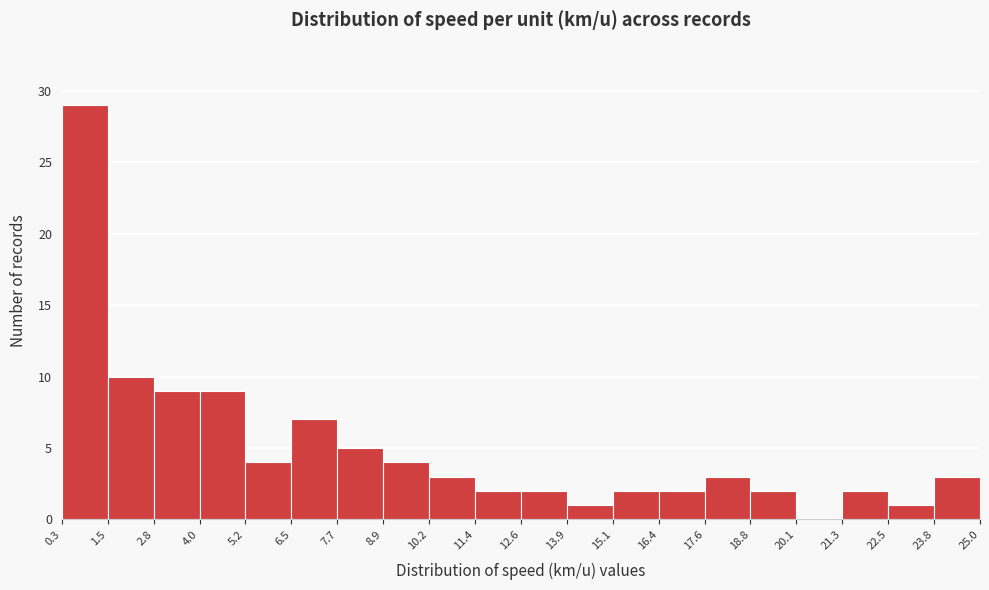

Which range on the x-axis has the tallest bar?

0.3 to 1.5